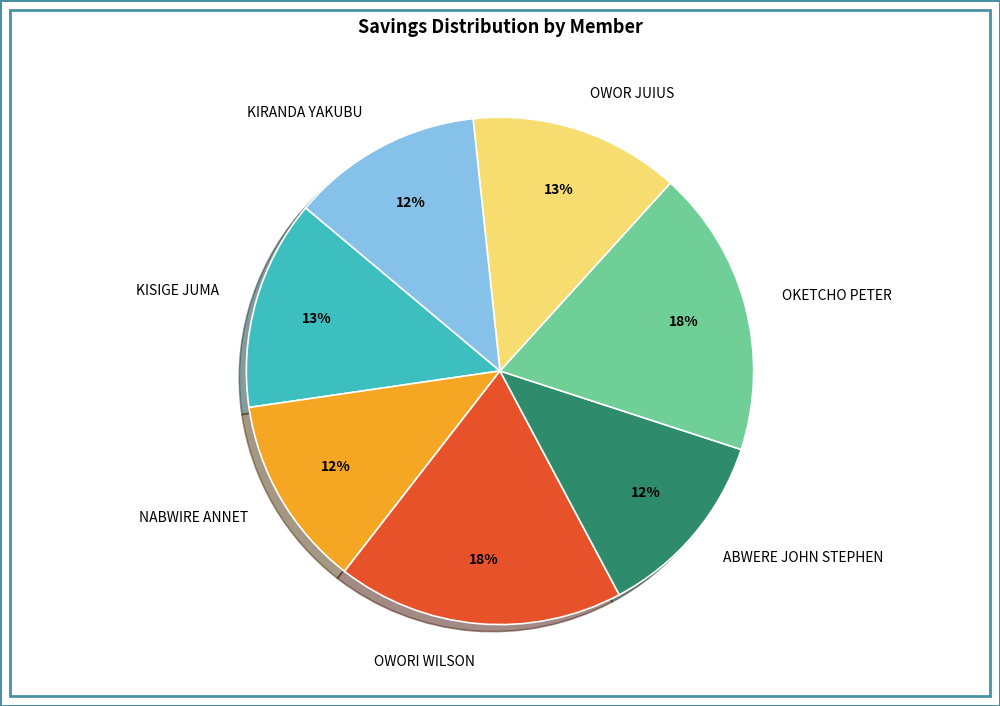

Does any single category account for the majority?

No